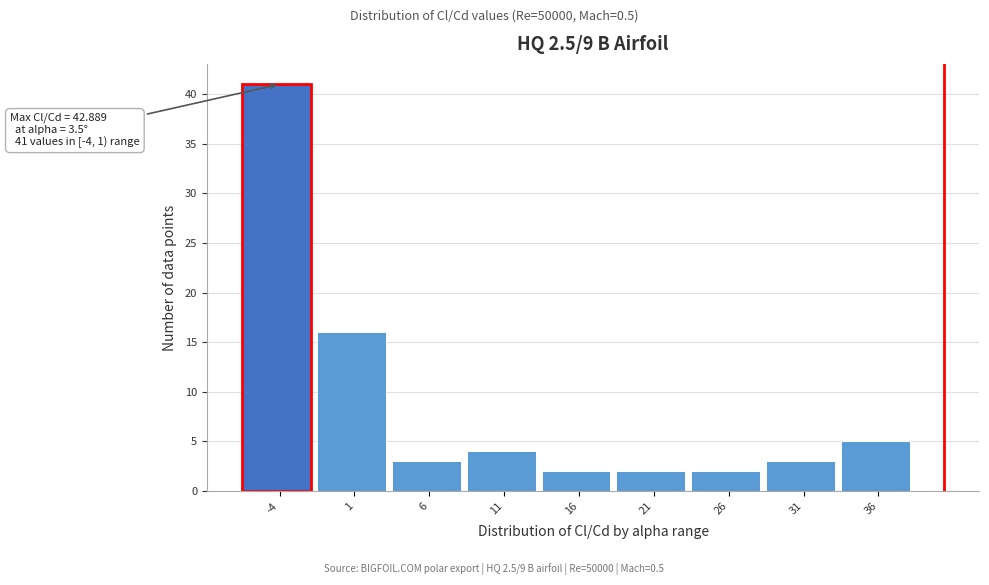

Reading left to right, transcribe all the data shown in this chart.

-4=41	1=16	6=3	11=4	16=2	21=2	26=2	31=3	36=5